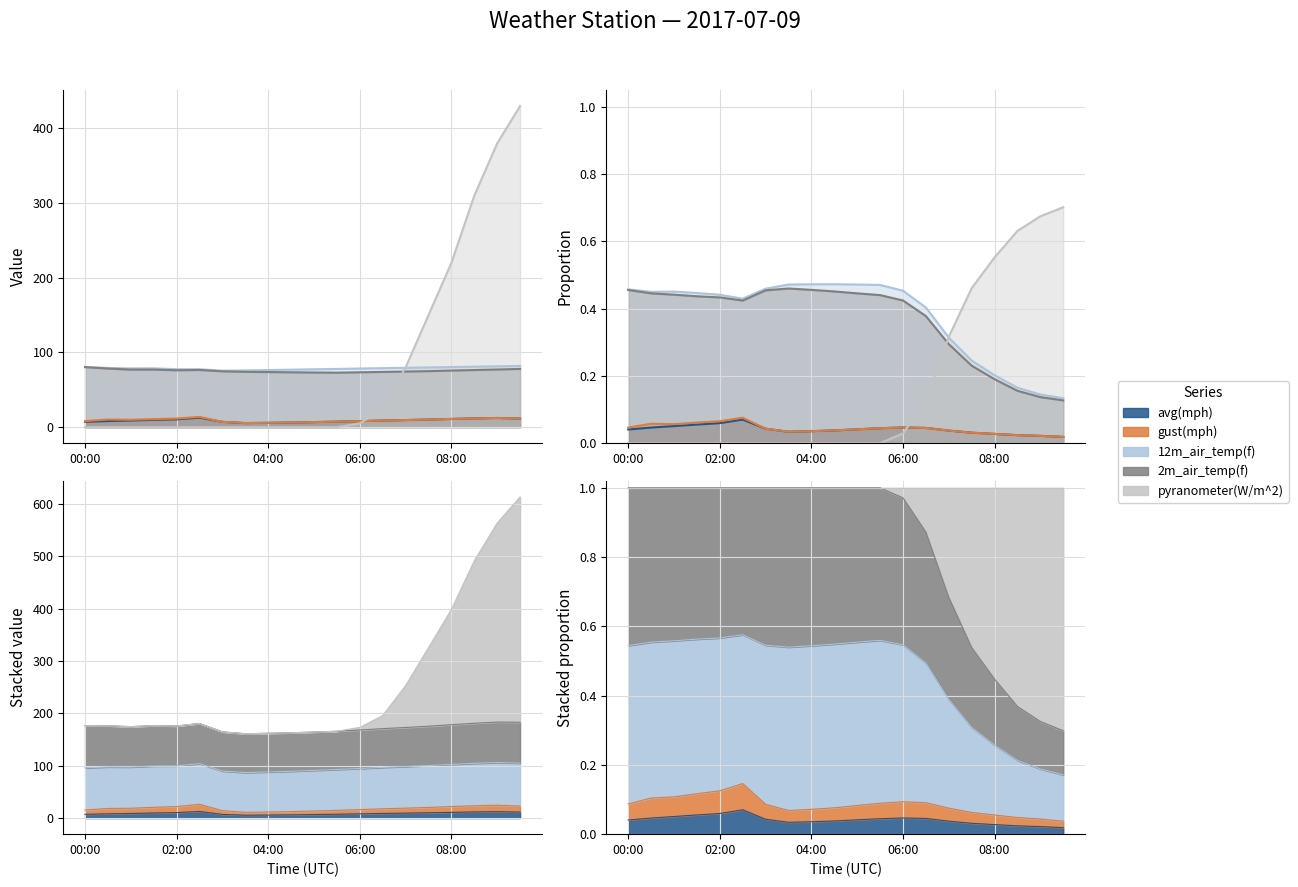

Between 04:30 and 03:30, which is larger?

04:30